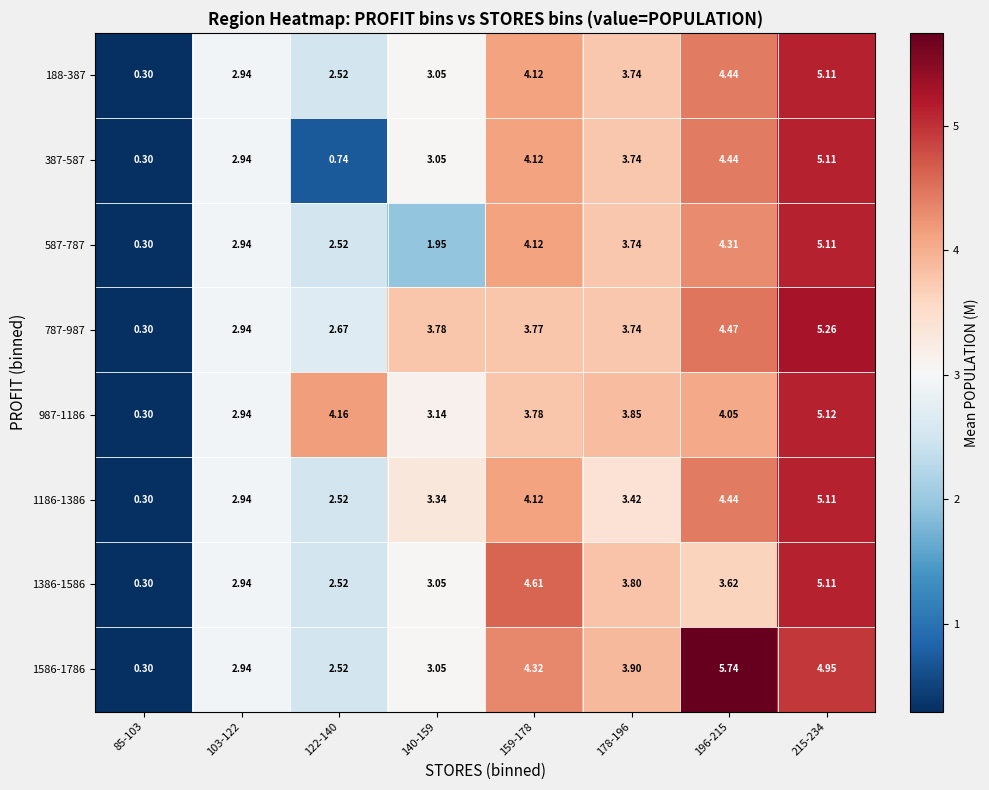

At which category is the sum across all series the highest?

215-234